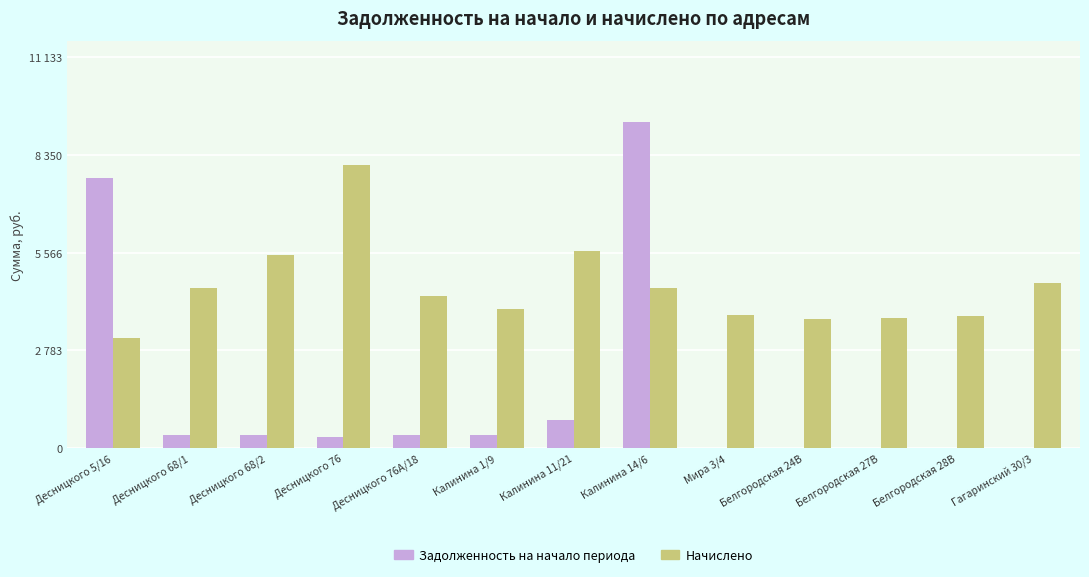

Reading left to right, extract all data points from this chart.

Задолженность на начало периода: 7697.2	379.4	360.6	330.0	372.1	380.8	794.5	9278.3	0.0	0.0	0.0	0.0	0.0
Начислено: 3138.2	4552.8	5505.6	8058.7	4327.2	3960.5	5599.7	4569.6	3782.9	3676.3	3711.8	3765.1	4694.6